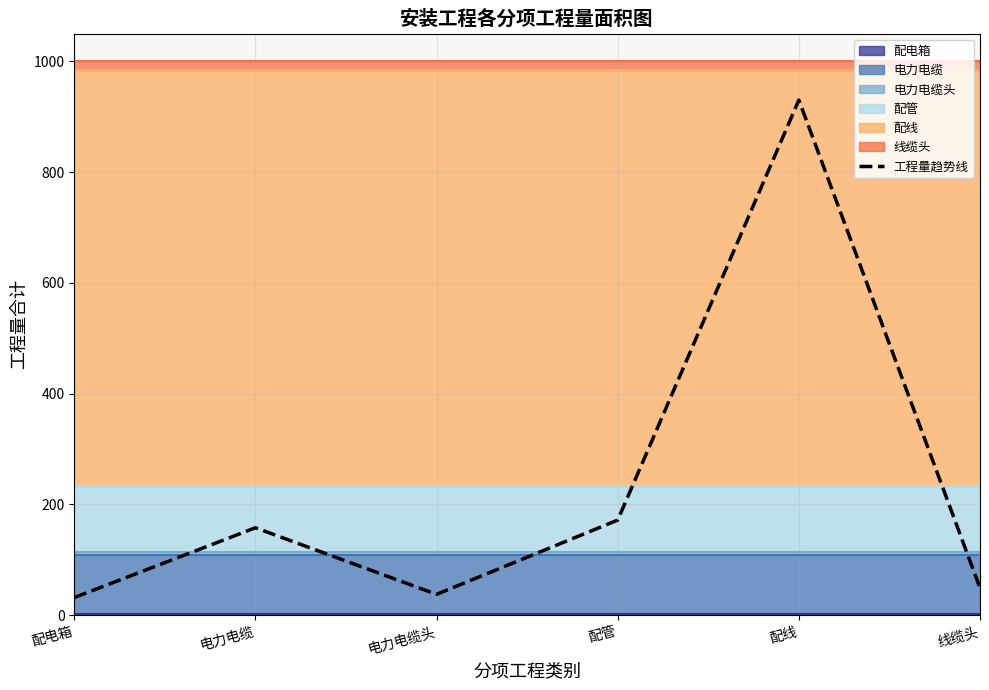

How many lines are shown in the chart?

1